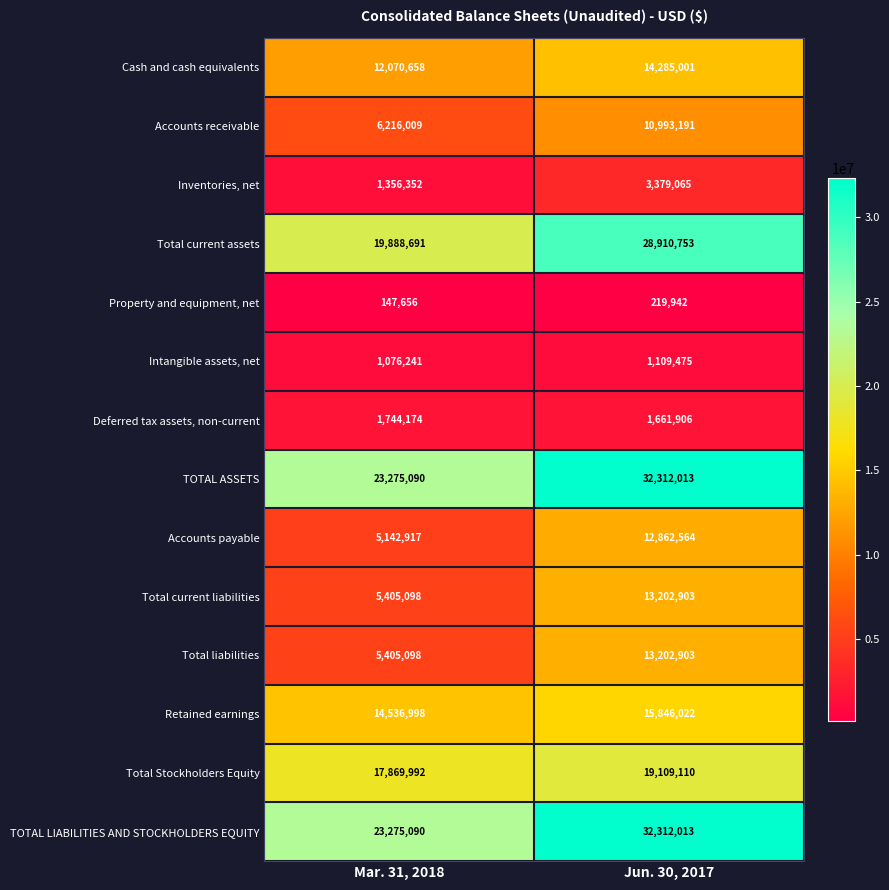

What is the greatest value displayed?

32312013